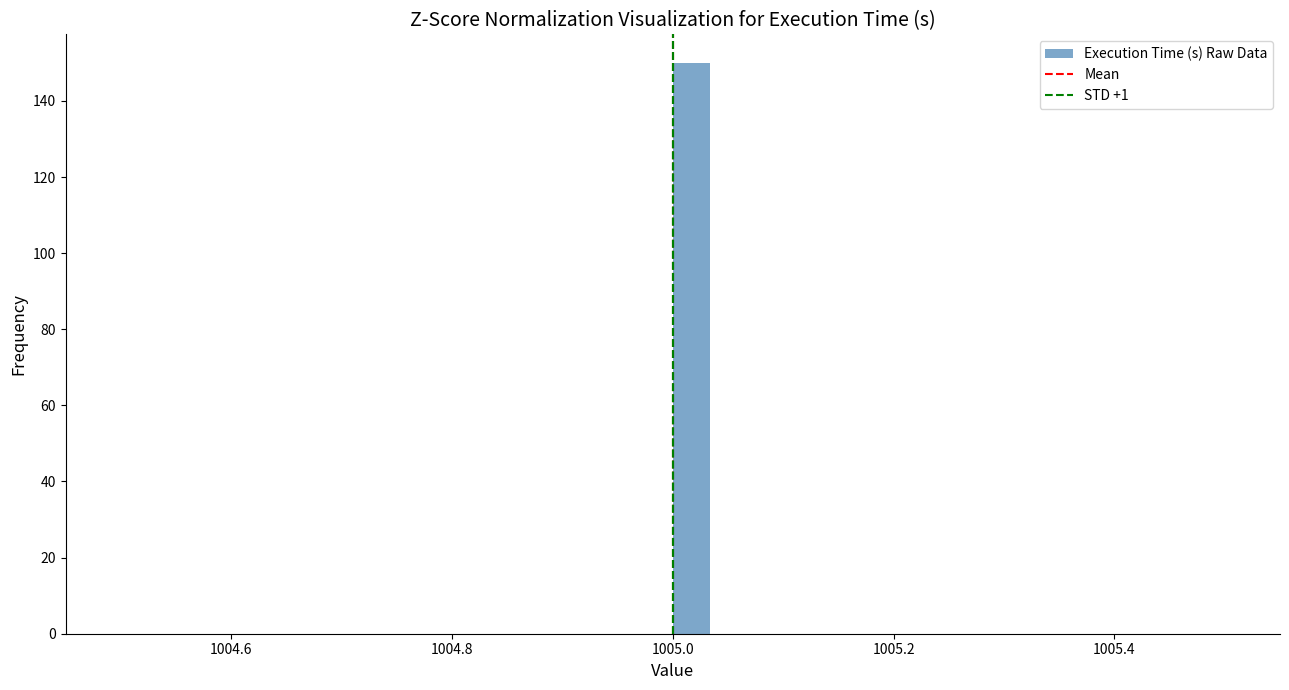

Around what value on the x-axis is the tallest bar? Give the approximate position of its centre, as read against the axis.

1005.02